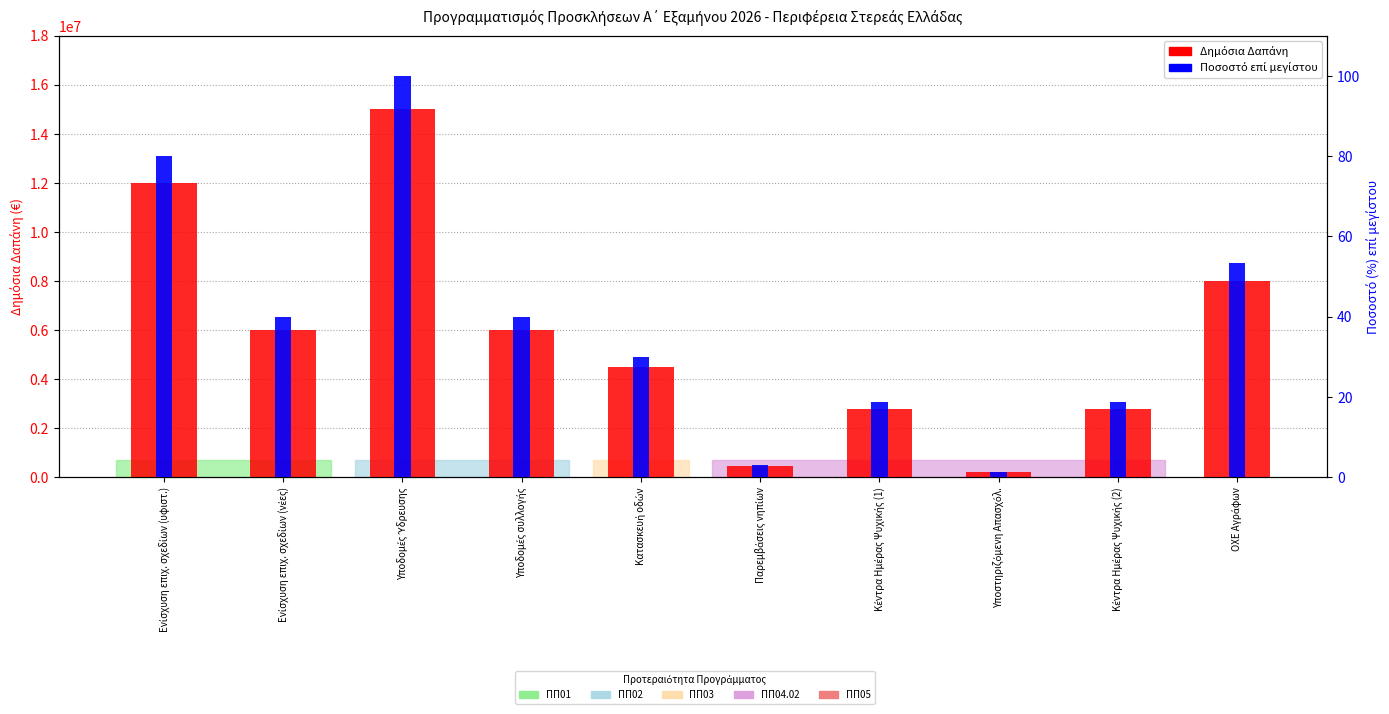

What is the difference between the highest and lowest values at Παρεμβάσεις νηπίων?

449997.0